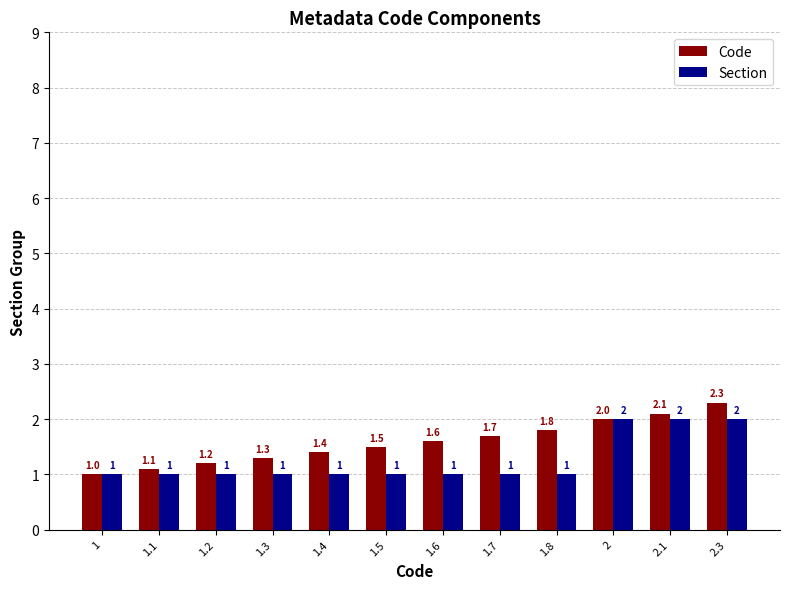

What is the label of the 12th bar from the left?

2.3